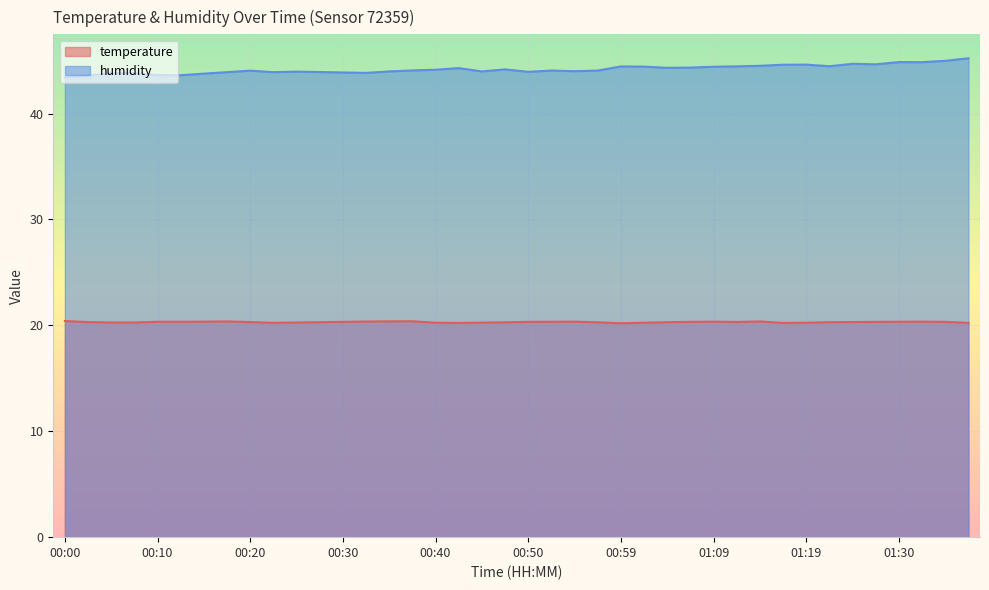

True or false: humidity has more than 1 points higher than both neighbors.

True